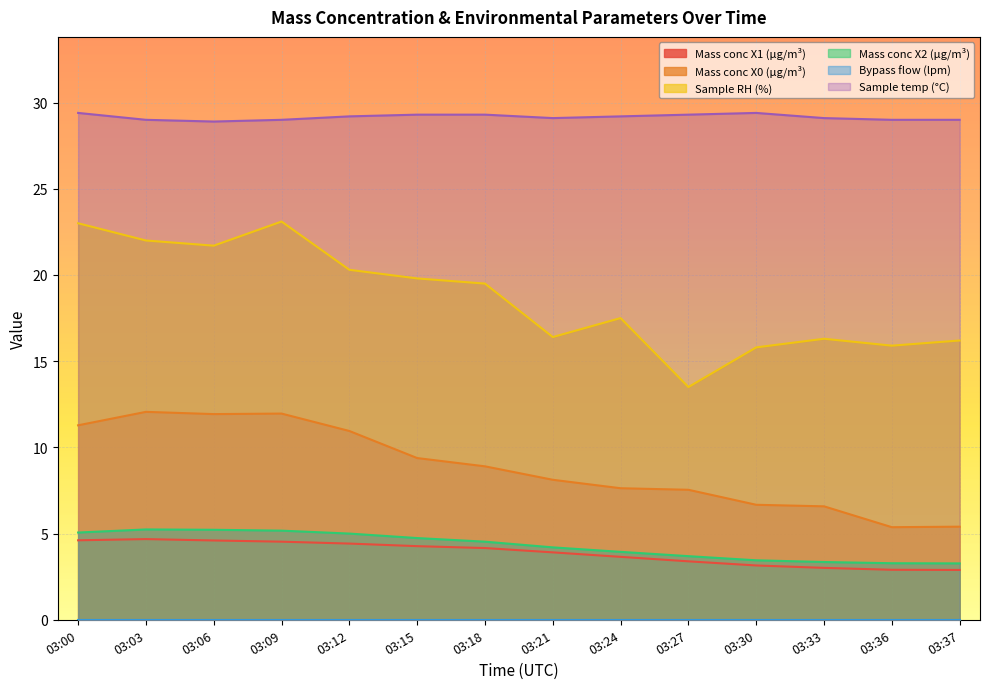

Does the chart display data point markers on the line(s)?

No